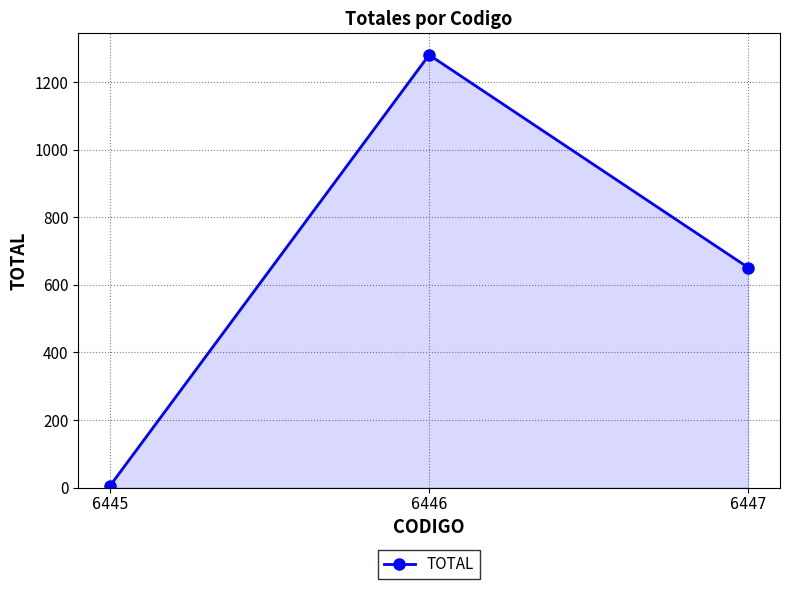

How many values are below 651?

1